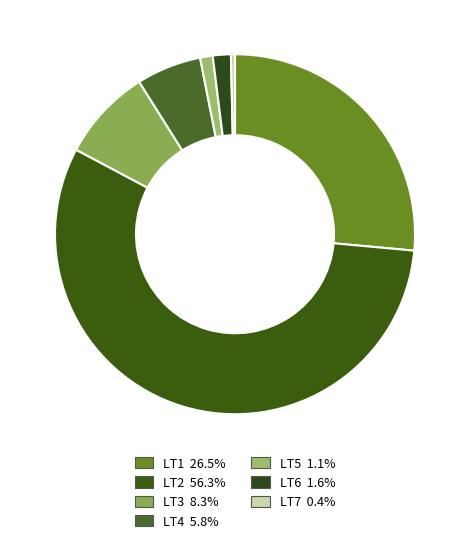

Count the number of slices in the pie.

7